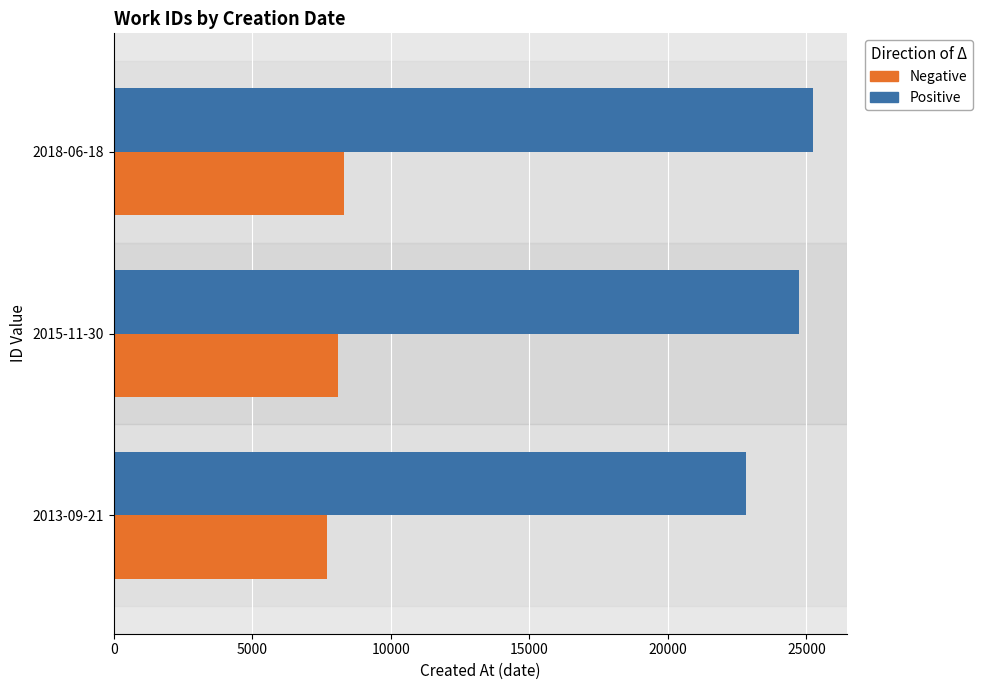

The value of Negative at 2013-09-21 is 12767. True or false?

False